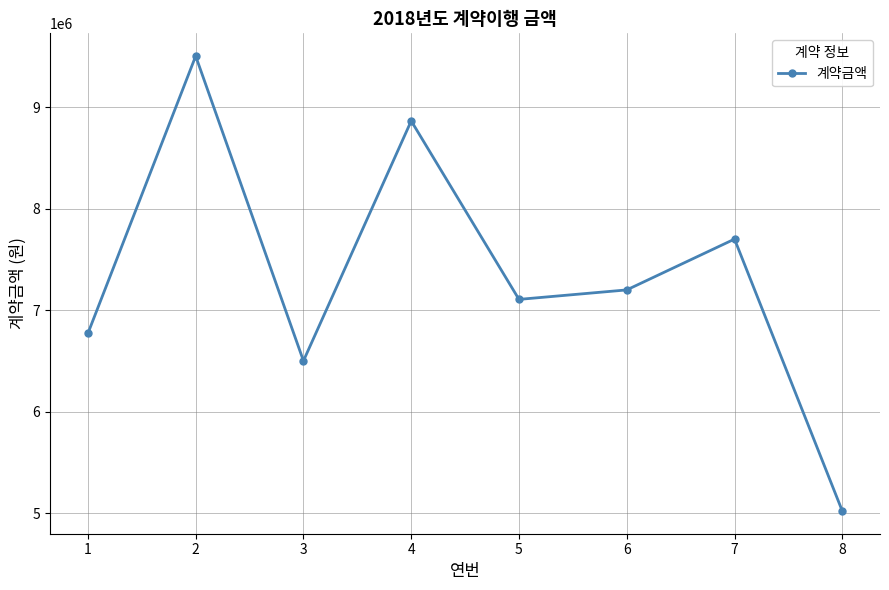

Where is the first local maximum?

2